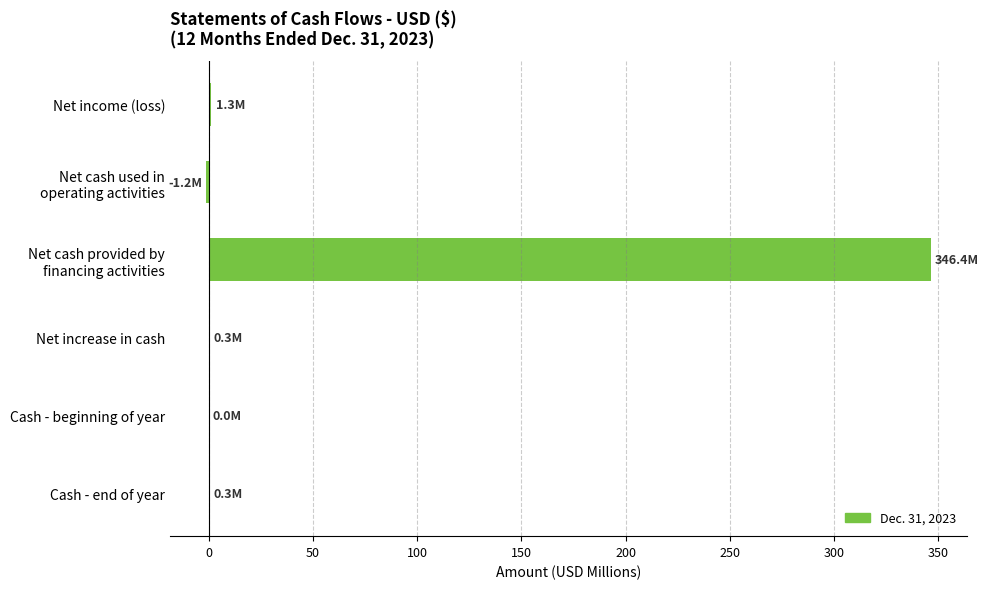

What is the maximum value shown in the chart?

346.4